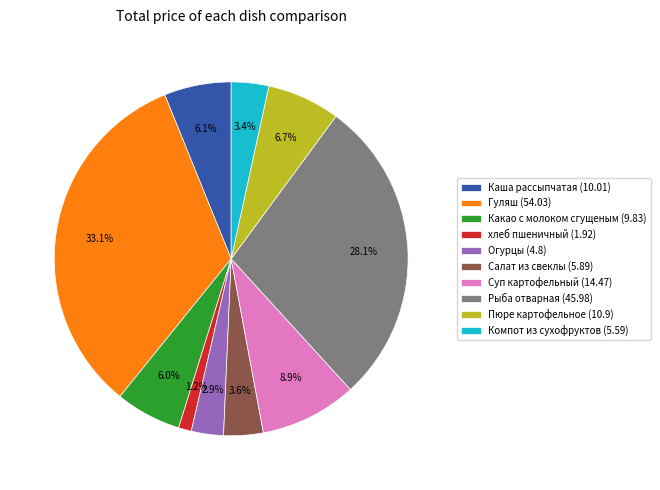

Approximately how many times larger is the value at Какао с молоком сгущеным compared to Каша рассыпчатая?

1.0